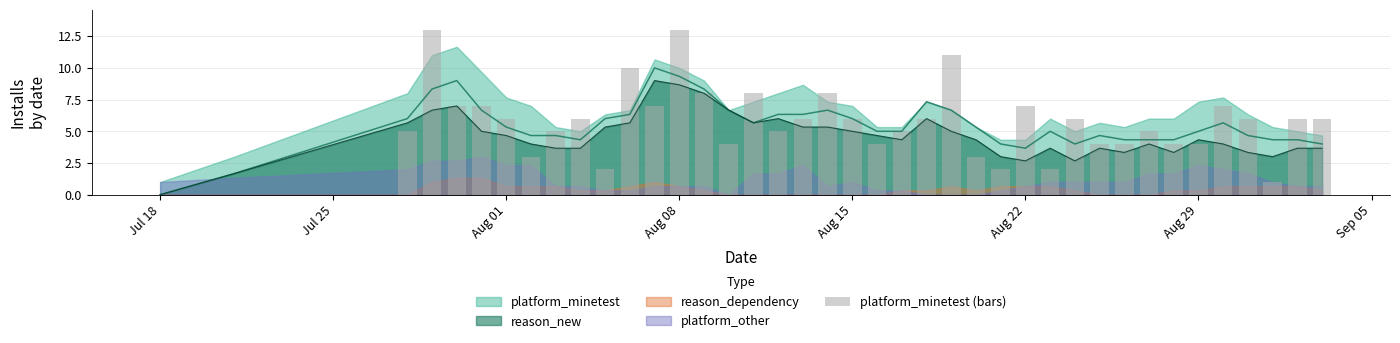

What is the sum of all values?

222